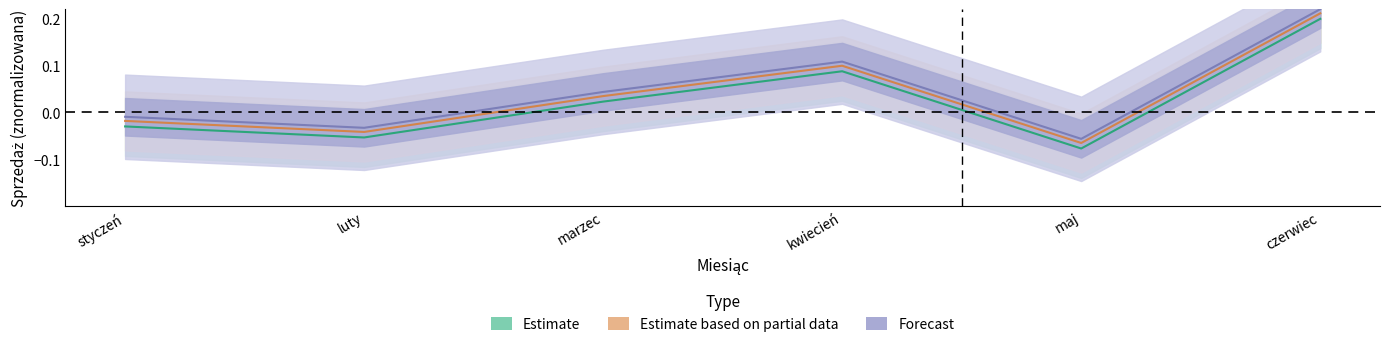

How many positive values does the Estimate based on partial data series have?

3